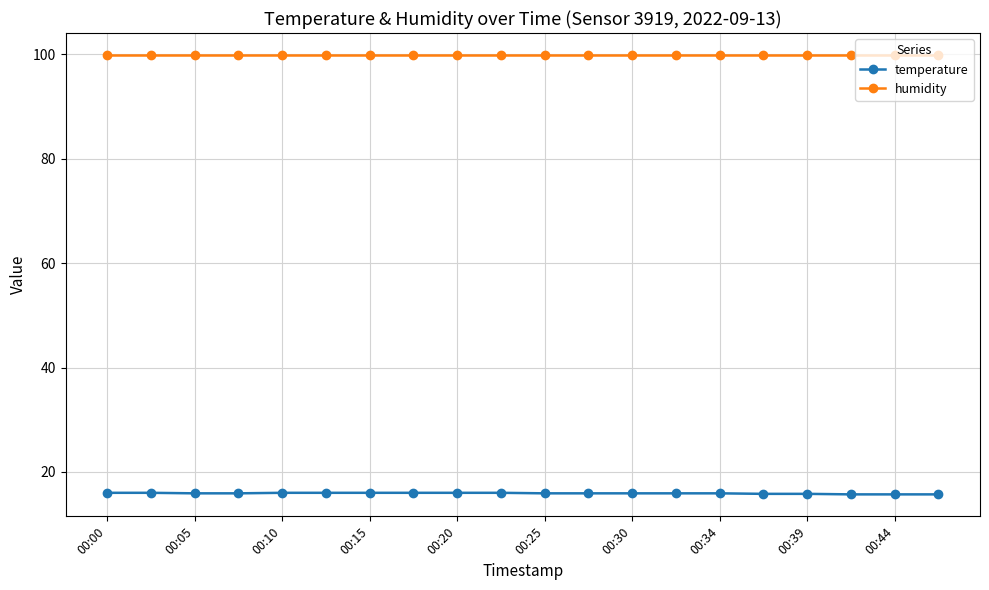

How many series are shown in this chart?

2